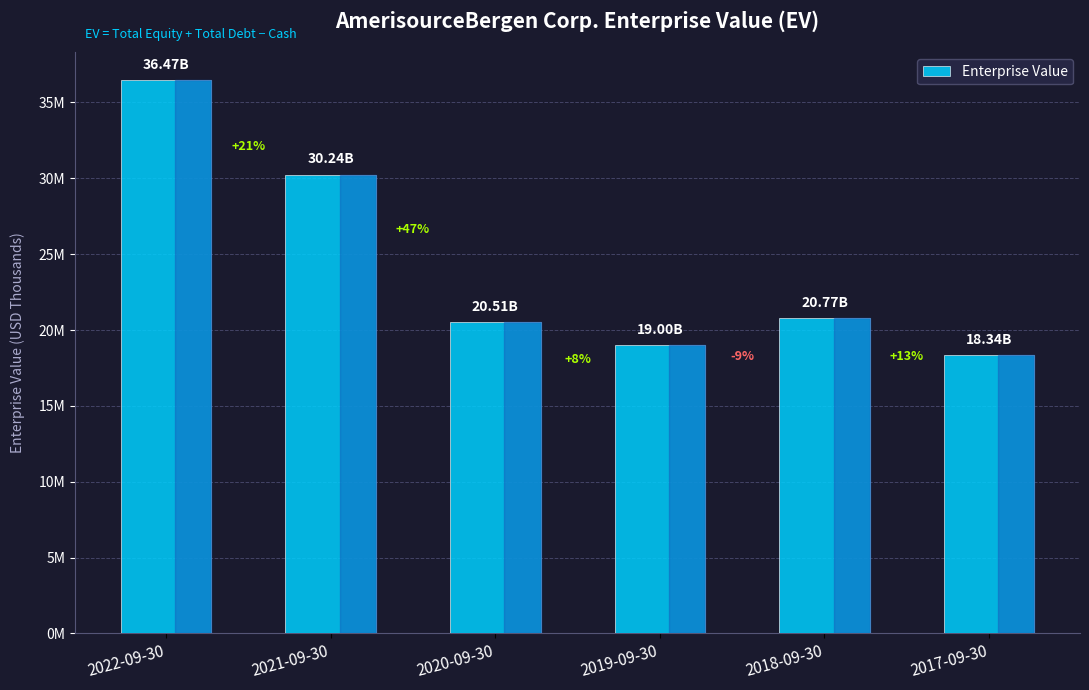

Rank the categories by value from lowest to highest.

2017-09-30, 2019-09-30, 2020-09-30, 2018-09-30, 2021-09-30, 2022-09-30